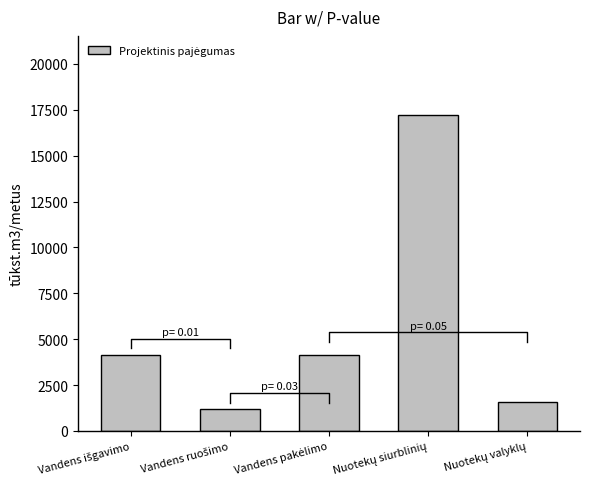

Reading left to right, transcribe all the data shown in this chart.

Vandens išgavimo=4161.0	Vandens ruošimo=1189.4	Vandens pakėlimo=4161.0	Nuotekų siurblinių=17222.0	Nuotekų valyklų=1587.0